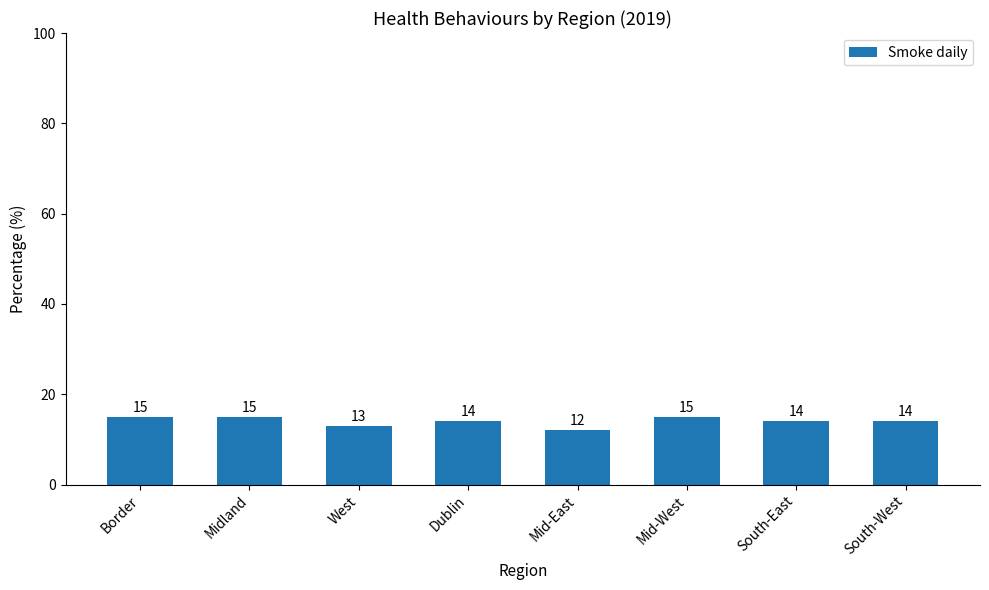

What is the ratio of the value at Mid-West to the value at Border?

1.0